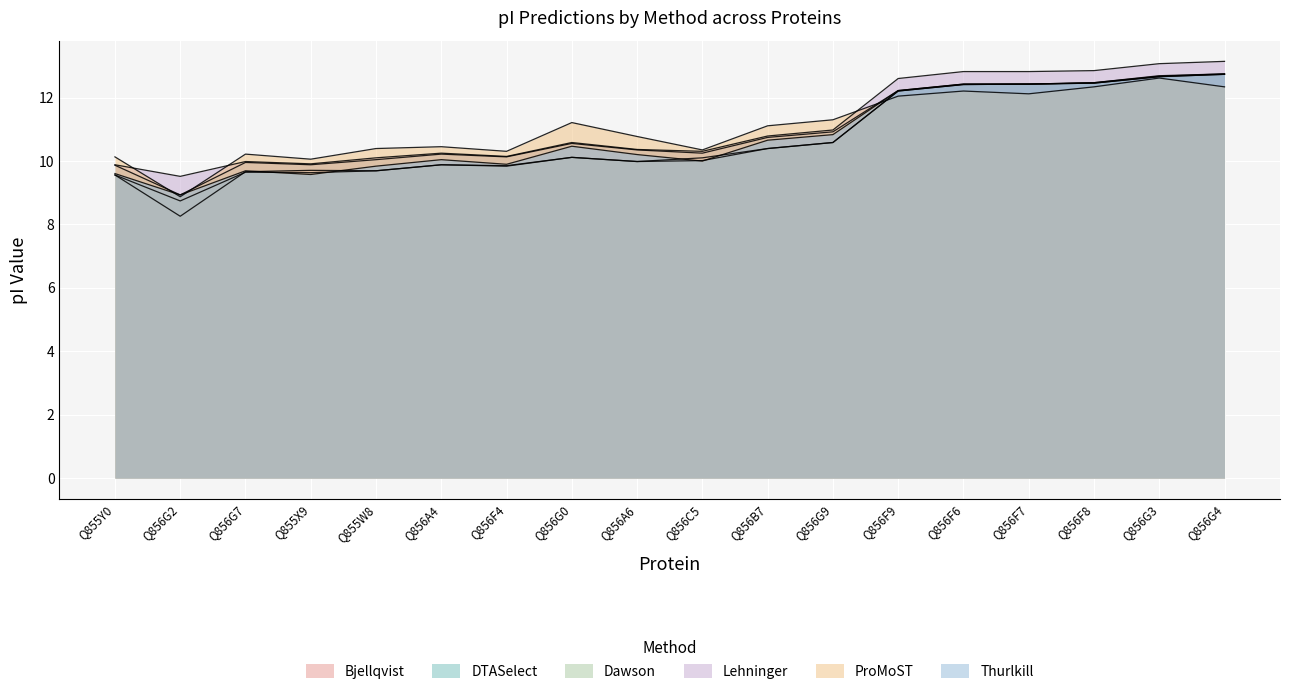

How many interior local peaks does the Dawson series have?

3